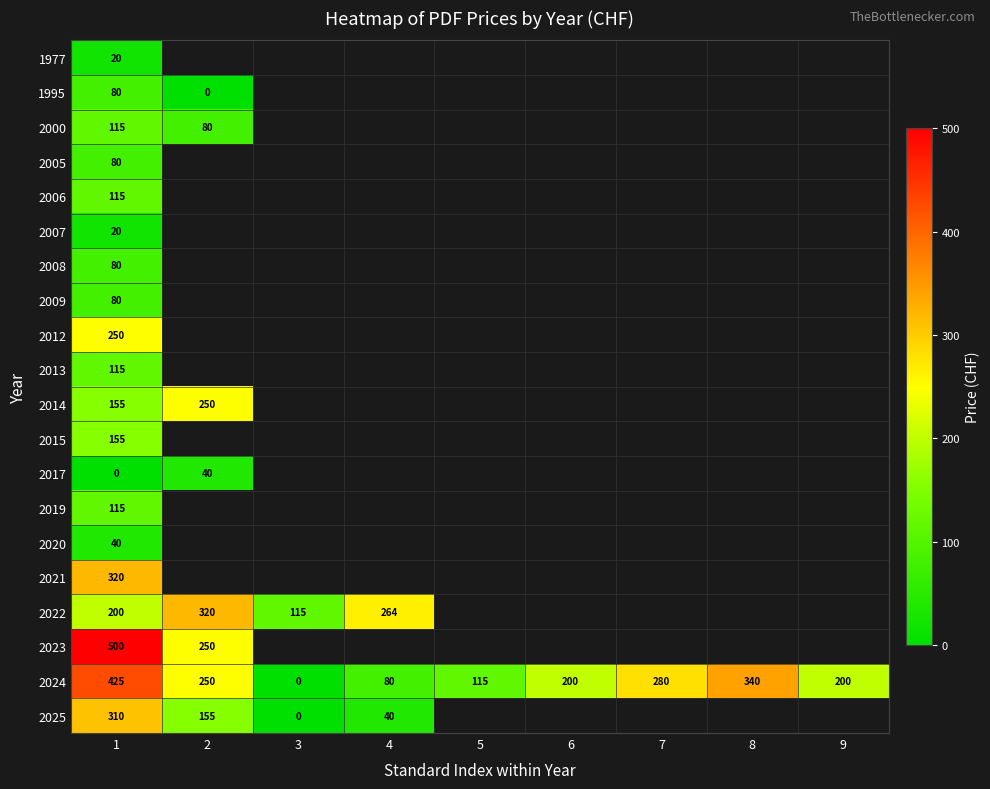

True or false: 2024 has a value of 425 at 1.

True